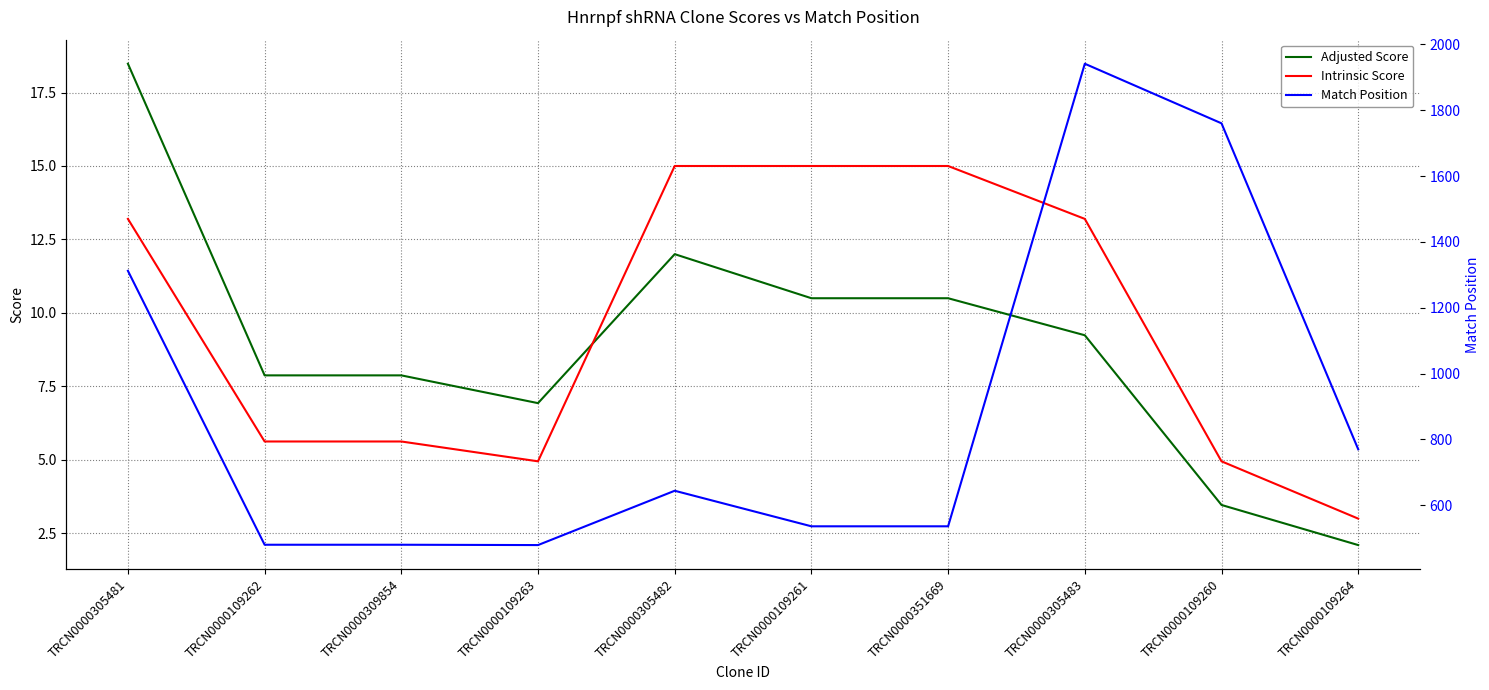

What is the spread (max minus min) of values at TRCN0000109260?

1756.5